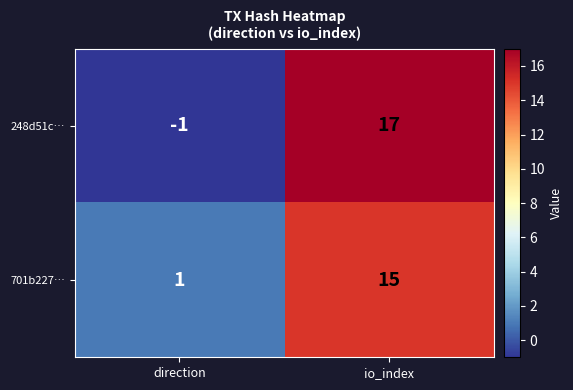

Reading left to right, list all the values displayed in this chart.

248d51c…: -1	17
701b227…: 1	15